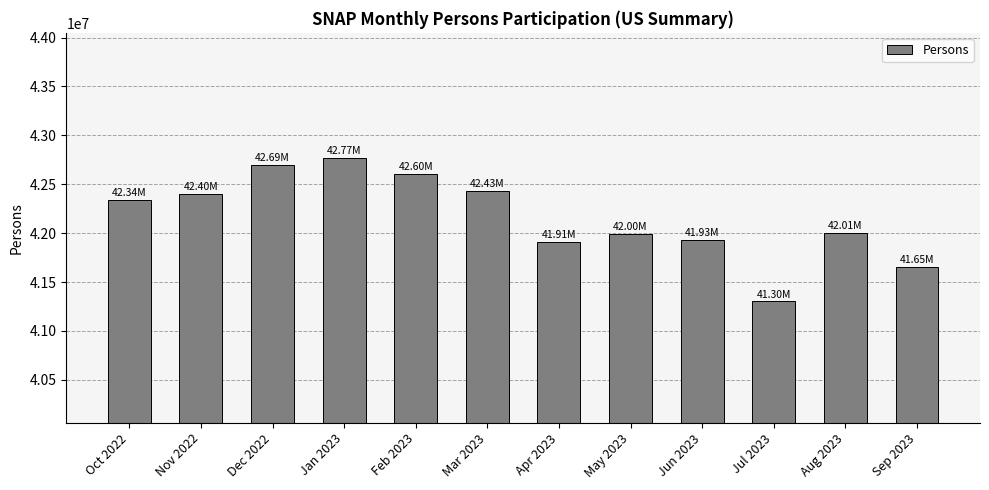

At which category does the chart reach its peak across all series?

Jan 2023